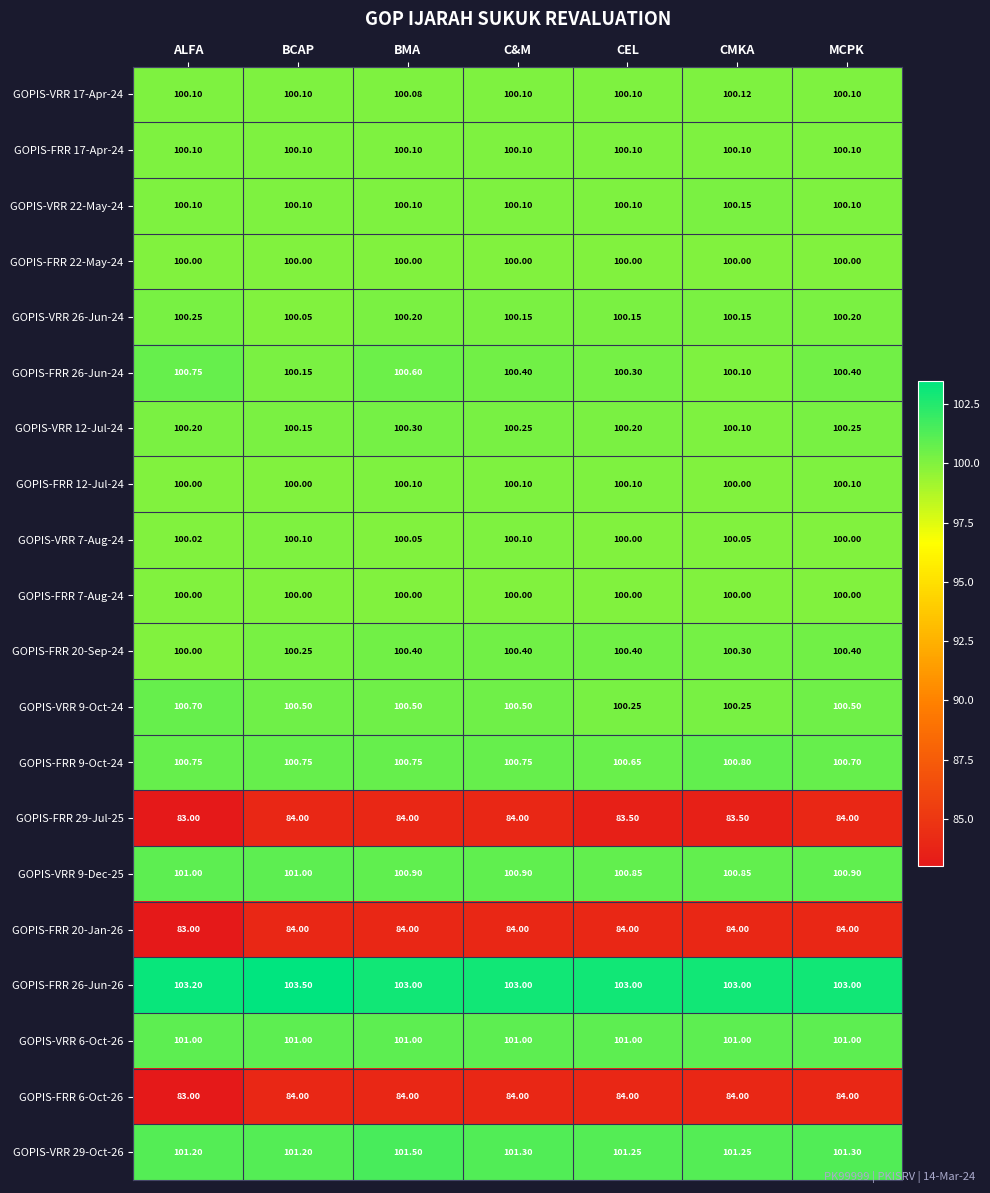

What is the difference between the highest and lowest values at BMA?

19.0